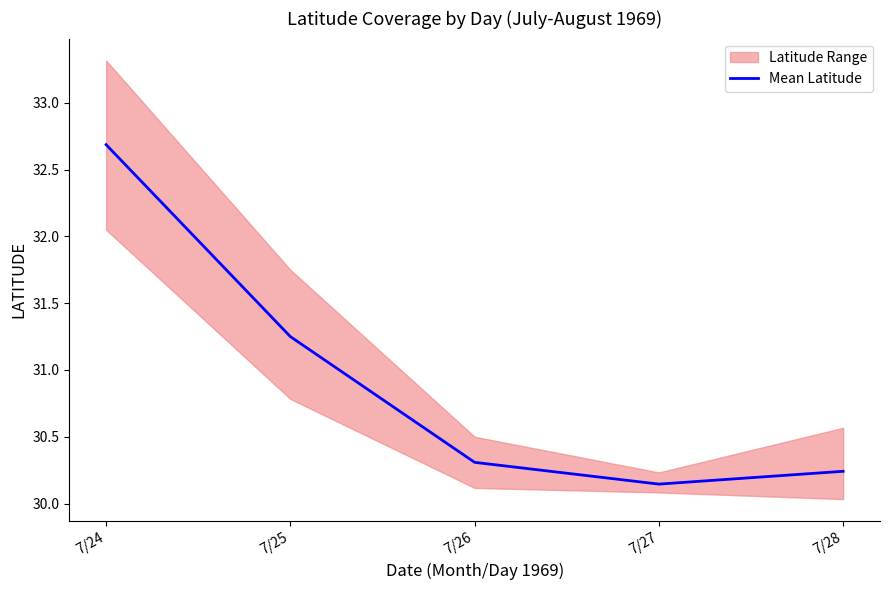

What is the sum of the values at 7/26 and 7/28?

60.6